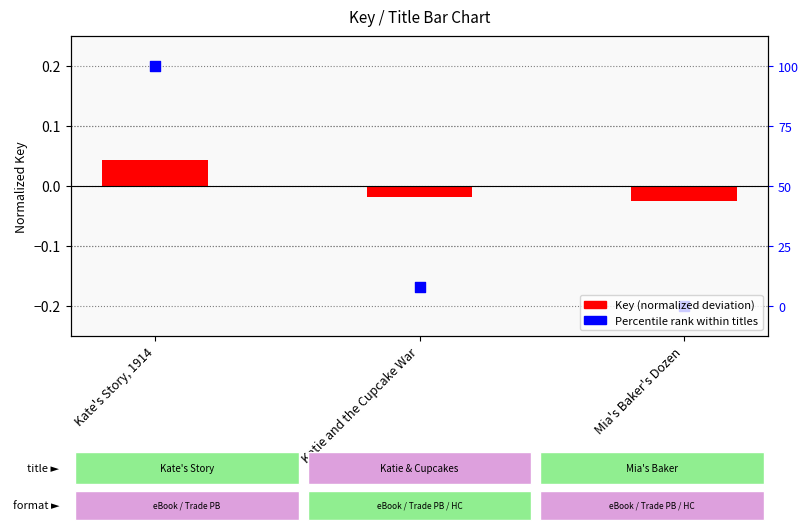

Which series has the largest Y range (max minus min)?

Percentile rank within titles